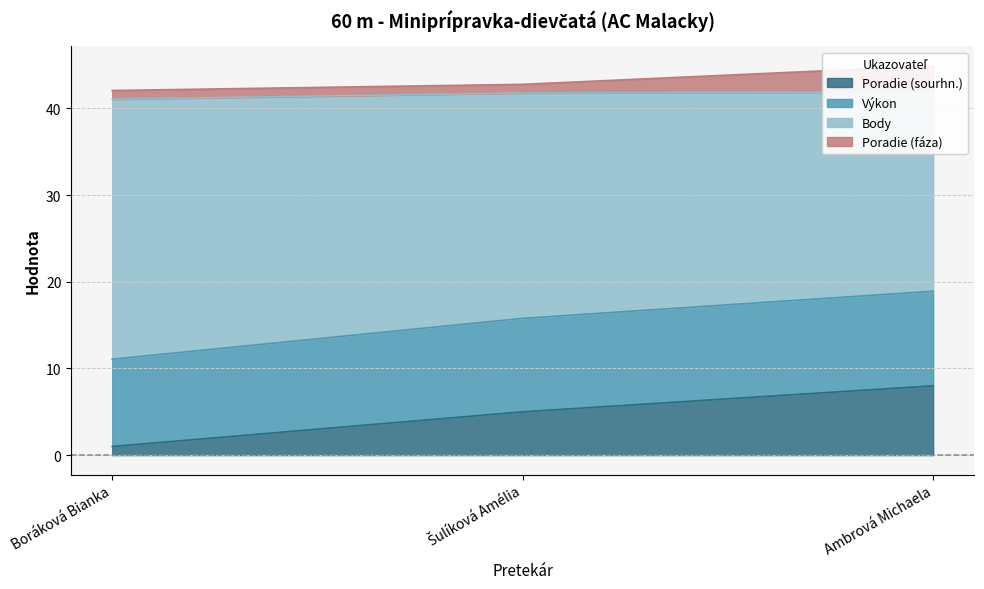

The Poradie (sourhn.) series shows 5.0 at Šulíková Amélia. True or false?

True